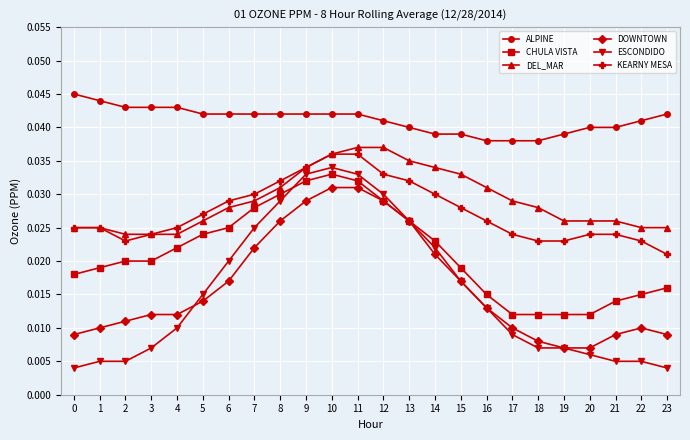

True or false: DEL_MAR and ALPINE intersect in this chart.

False